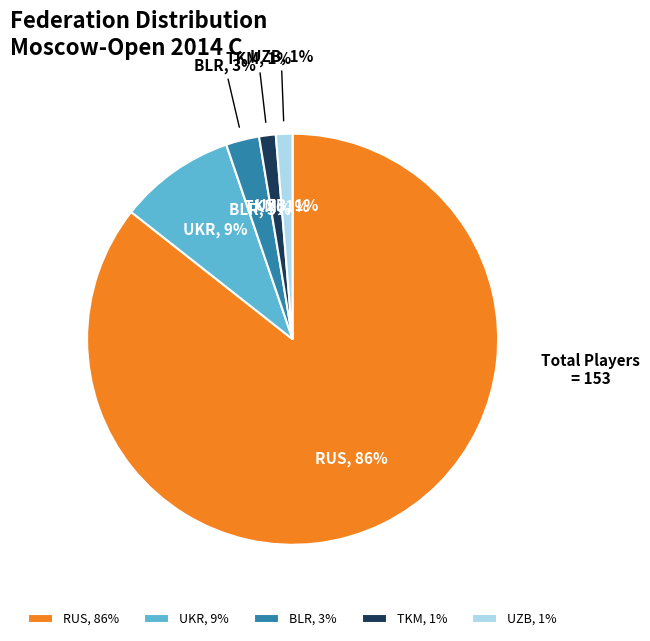

Between TKM and UZB, which is larger?

TKM